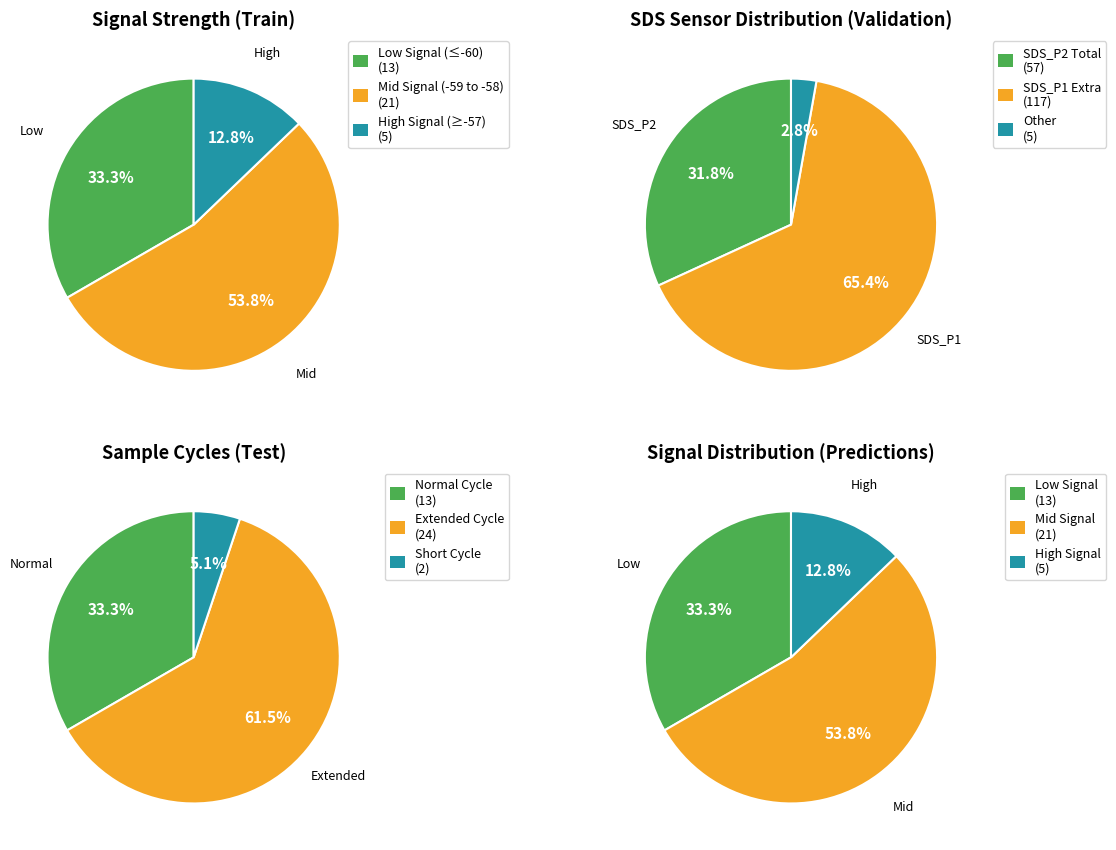

Which series has the widest spread of values?

SDS_P1